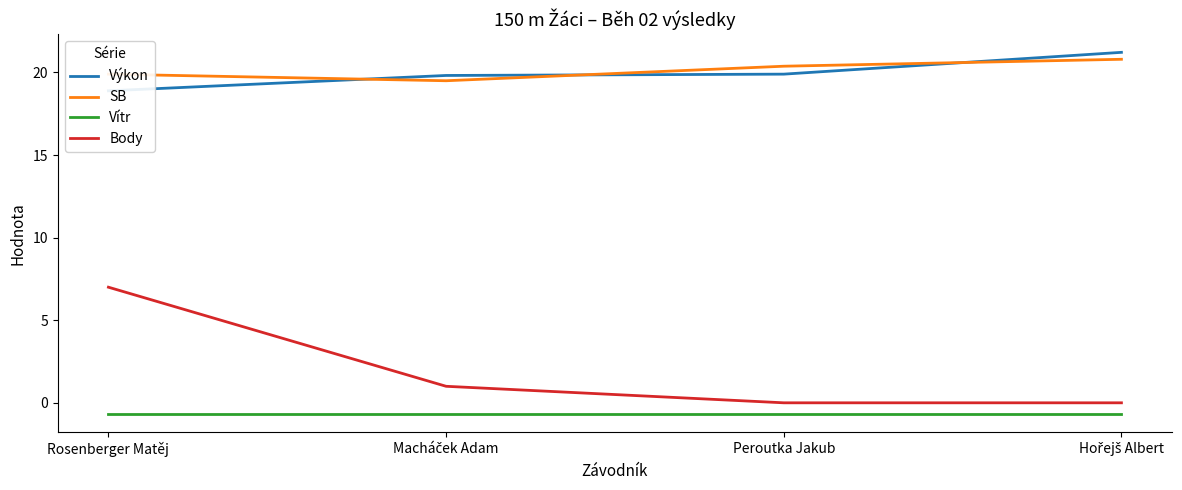

What is the minimum value shown in the chart?

-0.7